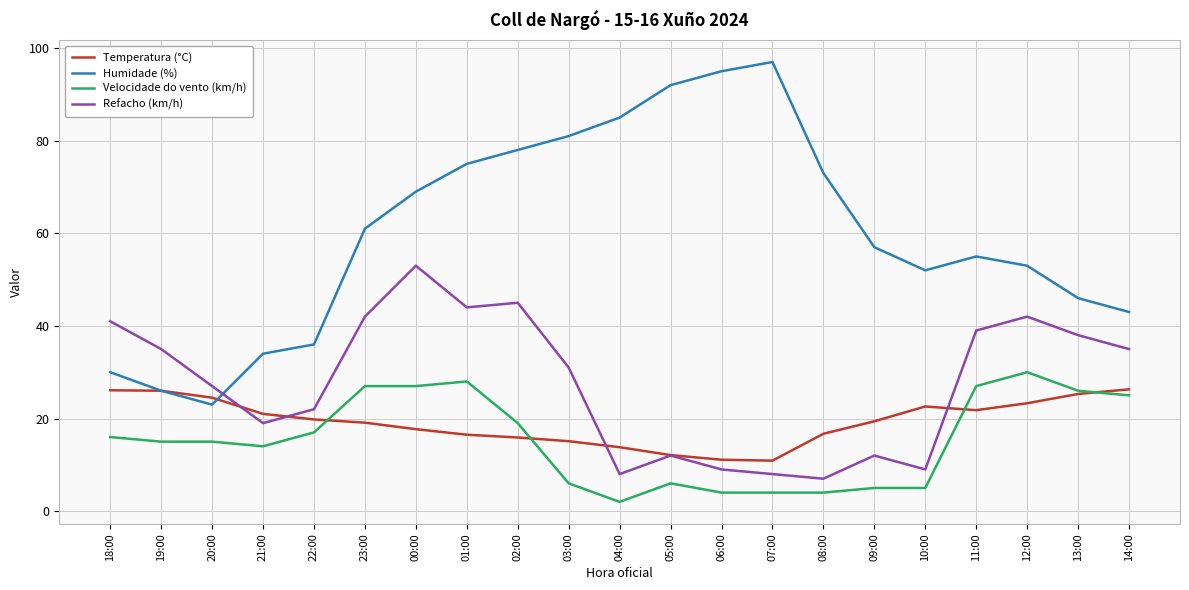

Rank the series at 02:00 from highest to lowest value.

Humidade (%), Refacho (km/h), Velocidade do vento (km/h), Temperatura (°C)